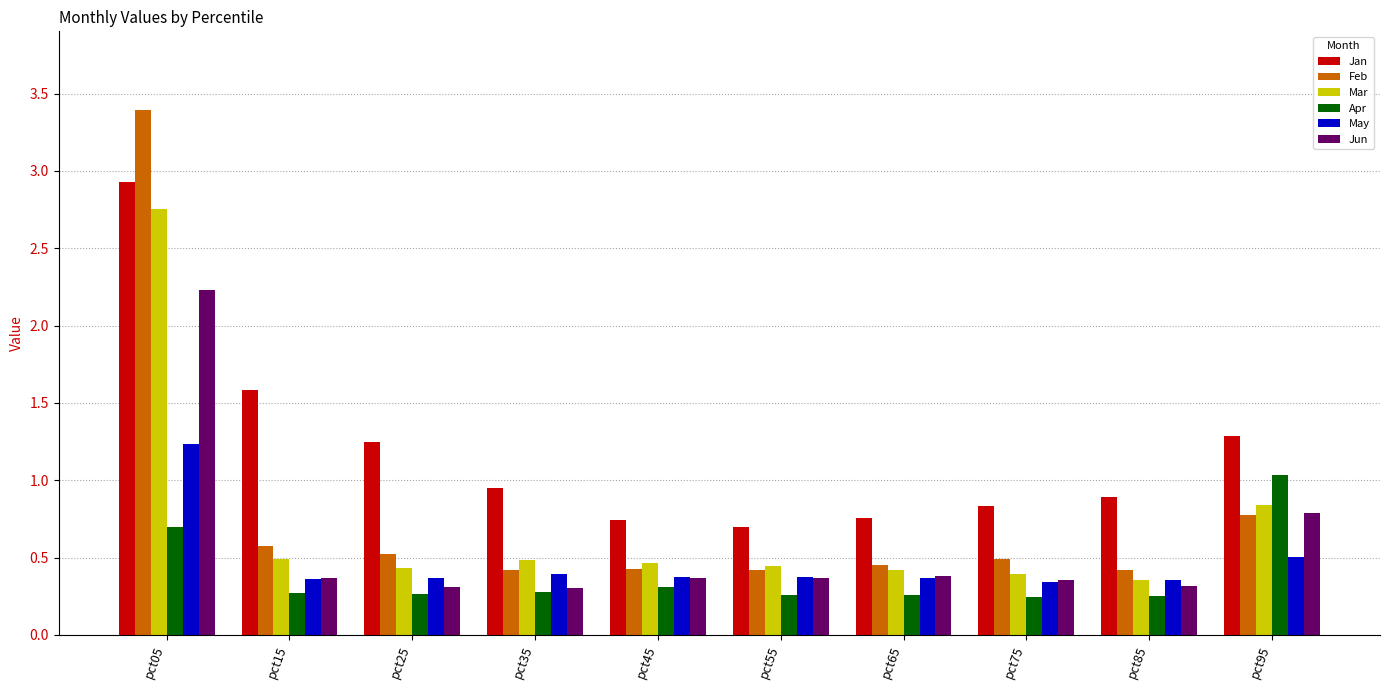

List the series in order of their peak value, highest first.

Feb, Jan, Mar, Jun, May, Apr